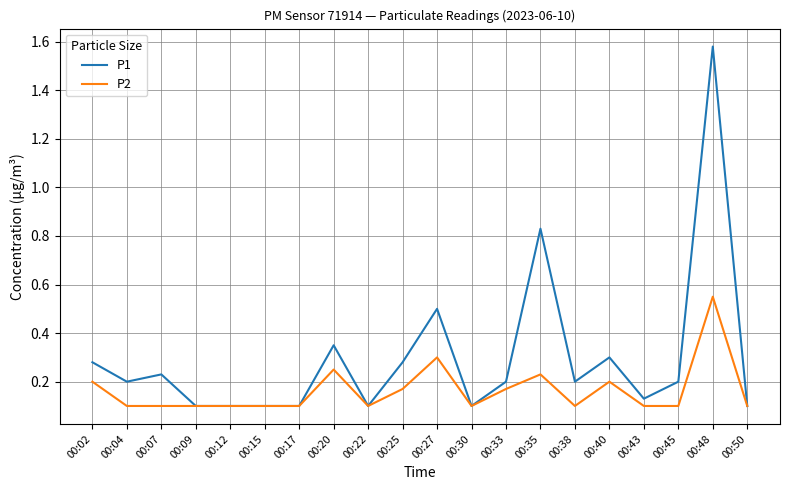

Rank the series at 00:25 from highest to lowest value.

P1, P2